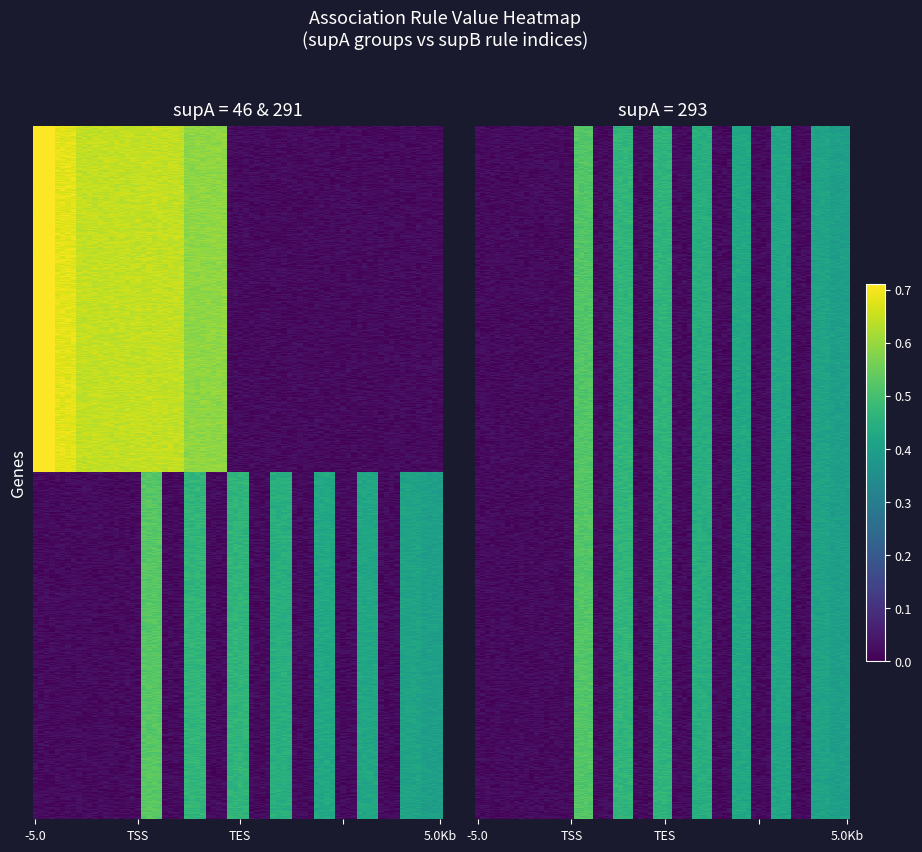

What is the sum of the supA=46 values at 2 and 15?

0.6